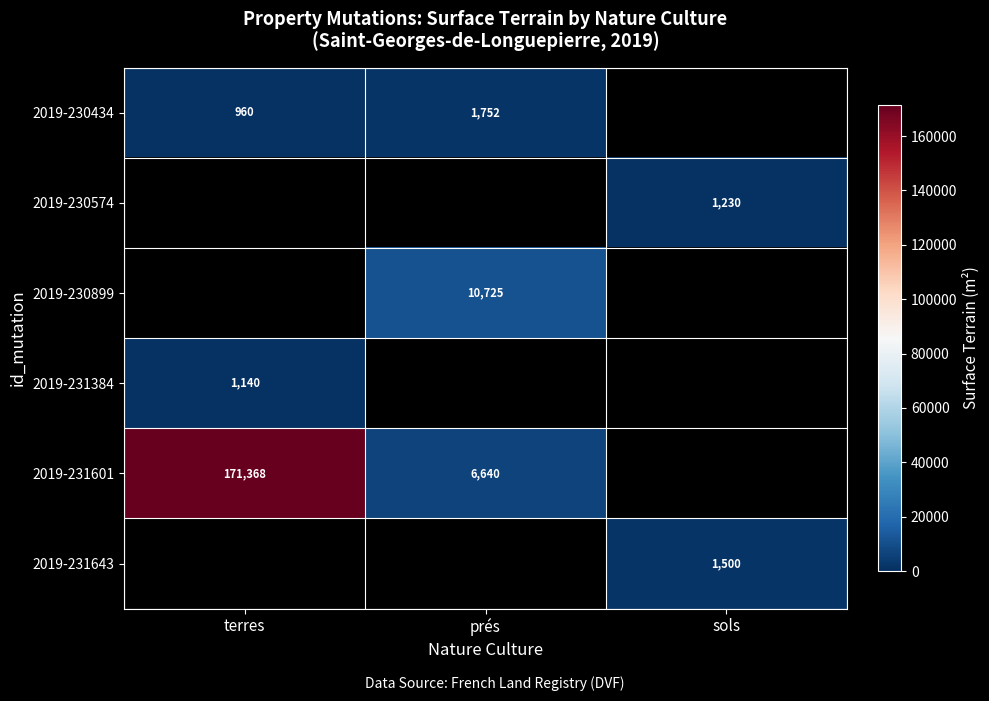

What is the maximum value shown in the chart?

171368